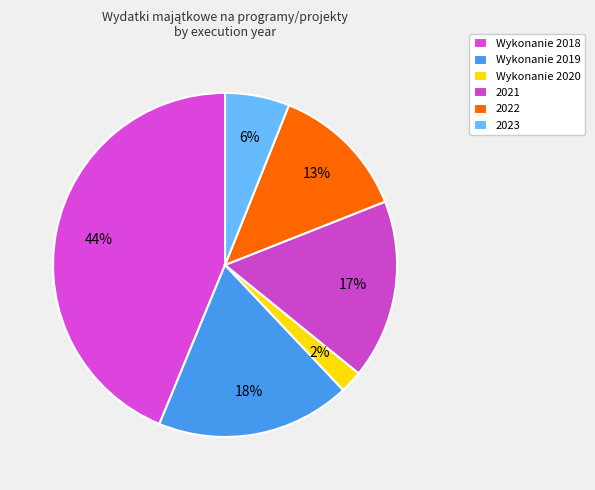

How many segments does this pie chart have?

6